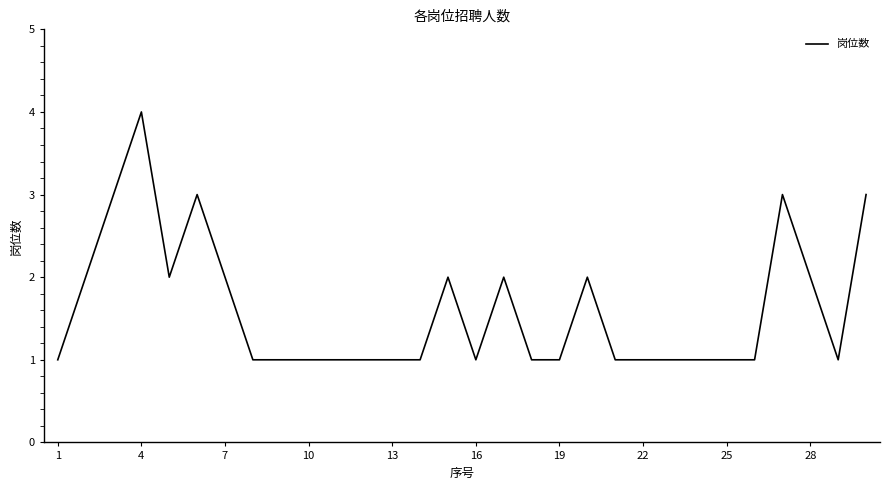

What is the difference between the maximum and minimum values?

3